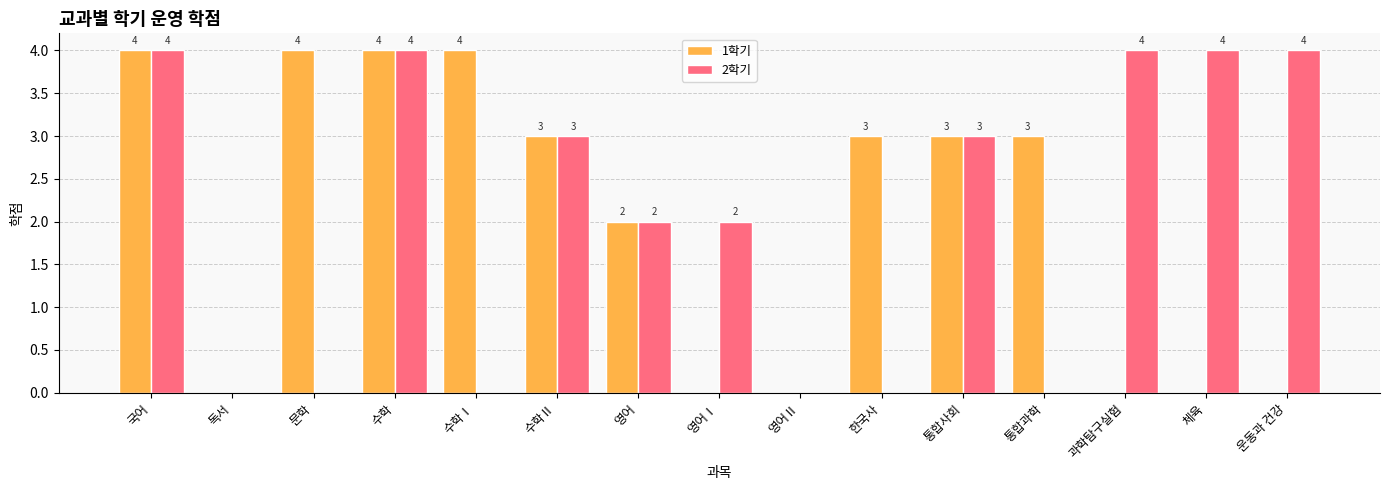

What is the total value across all series at 한국사?

3